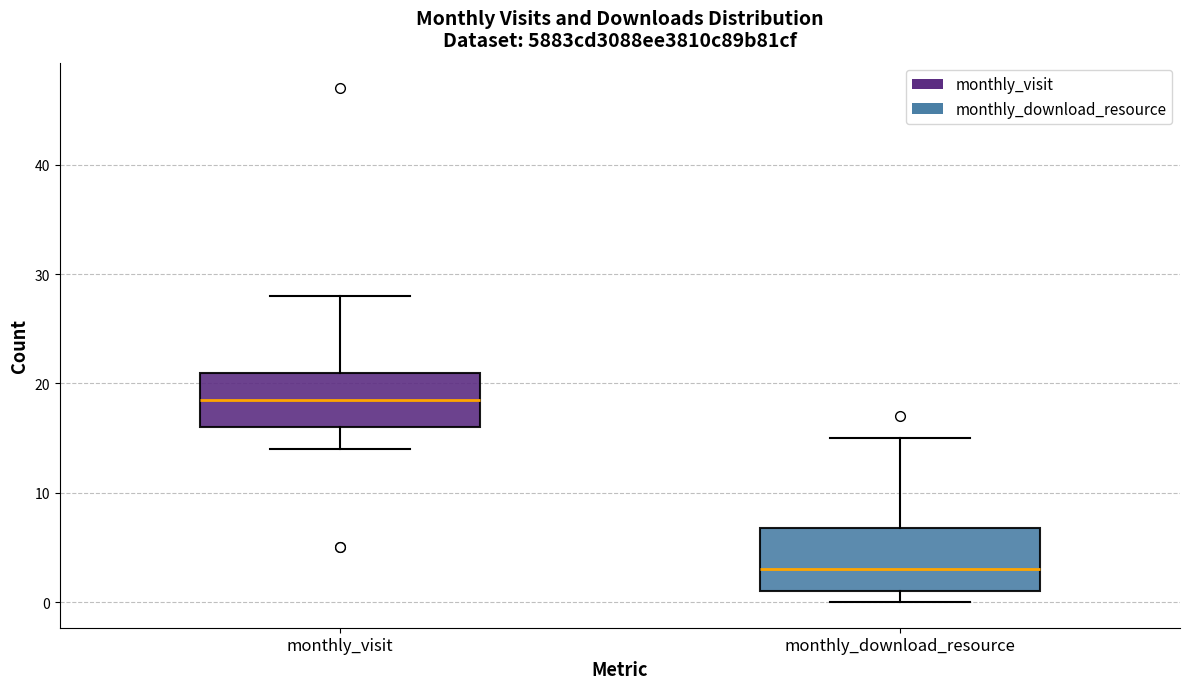

Reading left to right, transcribe this box plot: for each box, give where its median line is, the range the box spans, and where its two whiskers end, as read against the y-axis. The values are not printed on the chart, so give them approximately, as read against the axis.

monthly_visit: median 19, box 16 to 21, whiskers 14 to 28
monthly_download_resource: median 3, box 1 to 7, whiskers 0 to 15